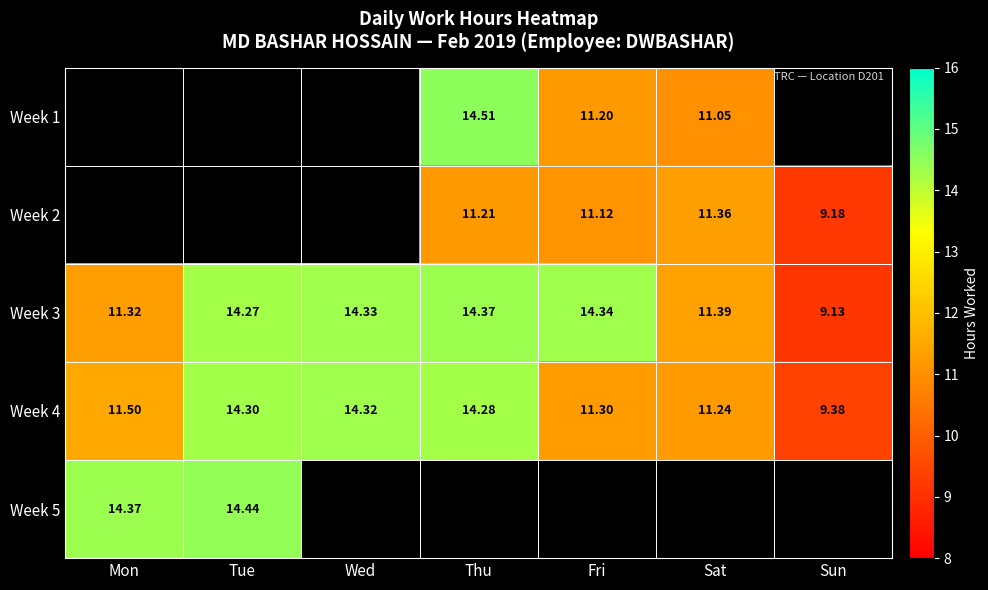

Is the value of Week 3 at Sun greater than the value of Week 4 at Wed?

No